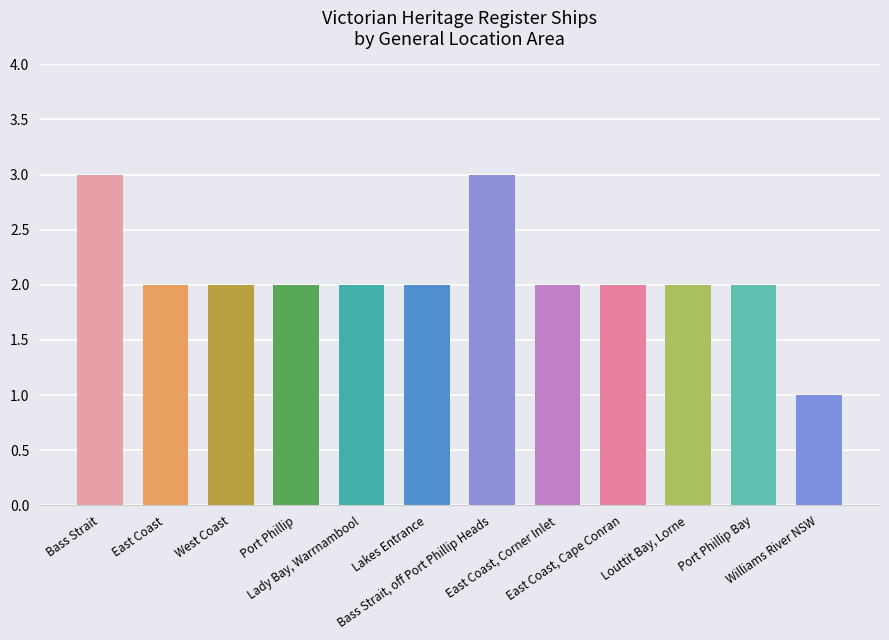

What is the label of the 10th bar from the left?

Louttit Bay, Lorne